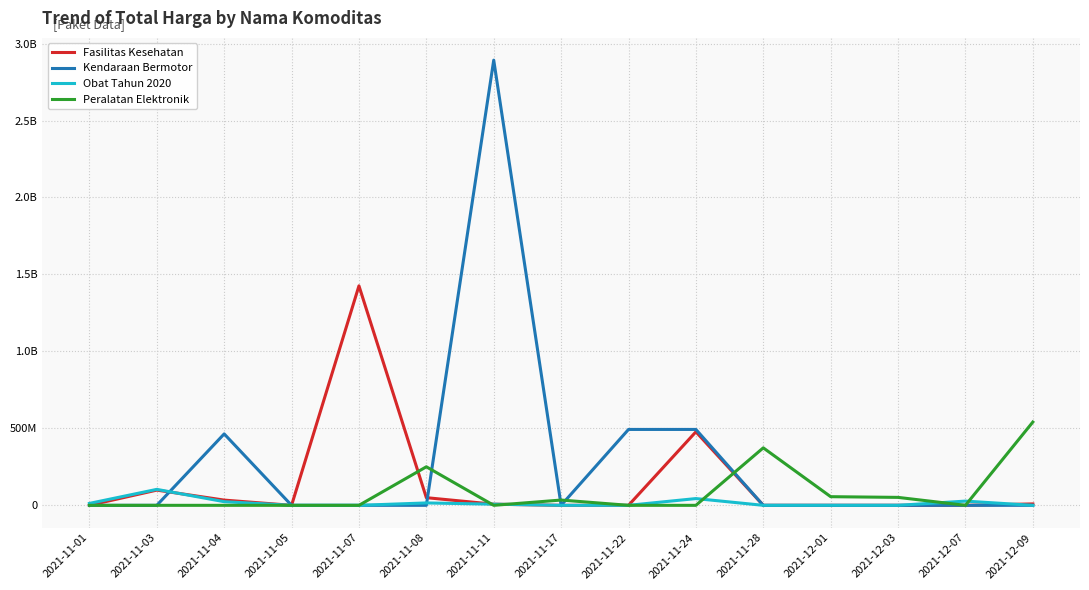

List the series in order of their overall mean, lowest first.

Obat Tahun 2020, Peralatan Elektronik, Fasilitas Kesehatan, Kendaraan Bermotor